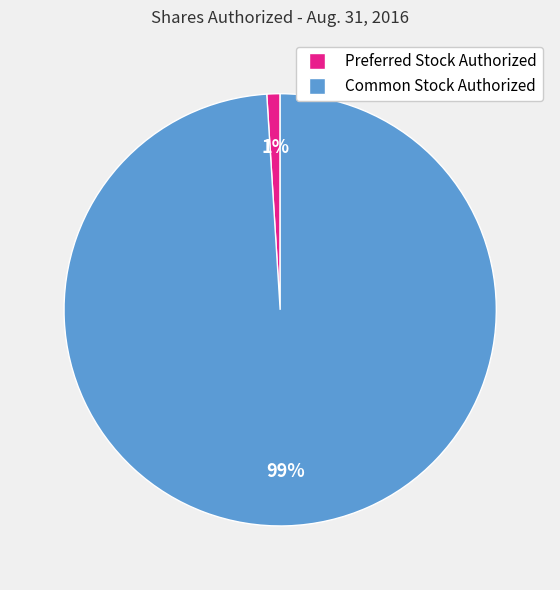

Does Preferred Stock Authorized account for over 50% of the chart?

No